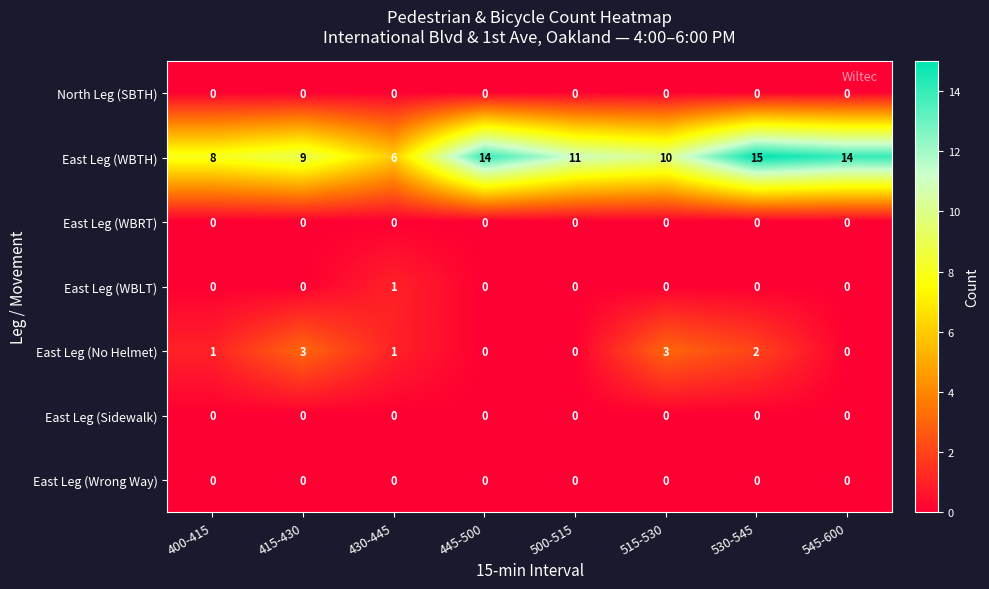

What is the difference between the highest and lowest values at 400-415?

8